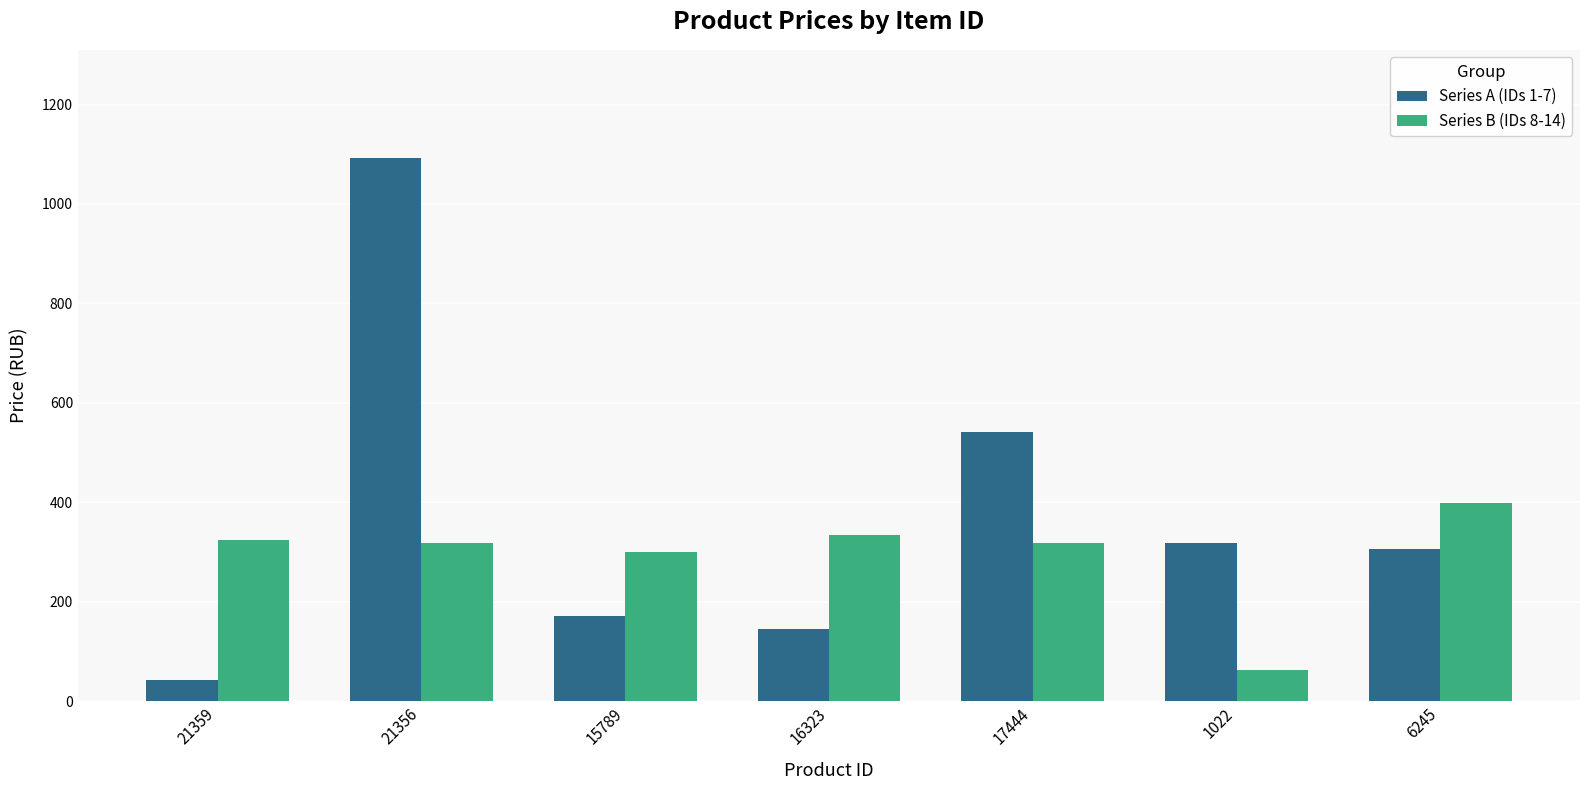

Is the value of Series B (IDs 8-14) at 1022 greater than the value of Series A (IDs 1-7) at 6245?

No